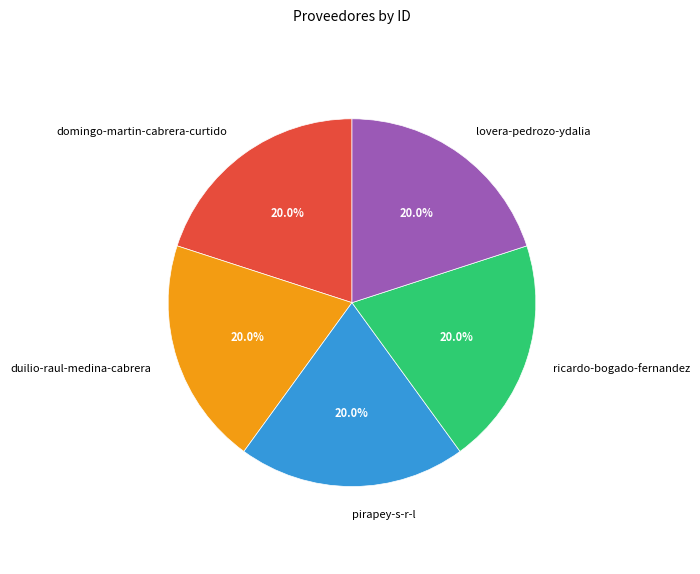

To the nearest percent, what percentage of the pie is ricardo-bogado-fernandez?

20%